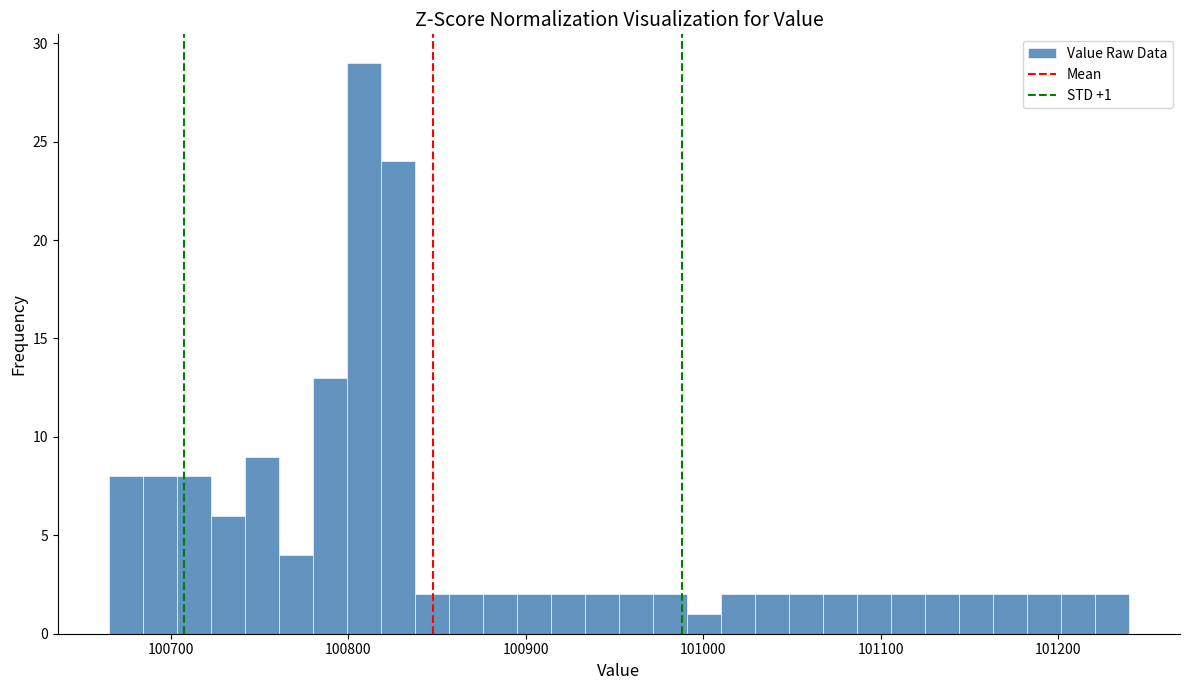

Around what value on the x-axis is the tallest bar? Give the approximate position of its centre, as read against the axis.

100810